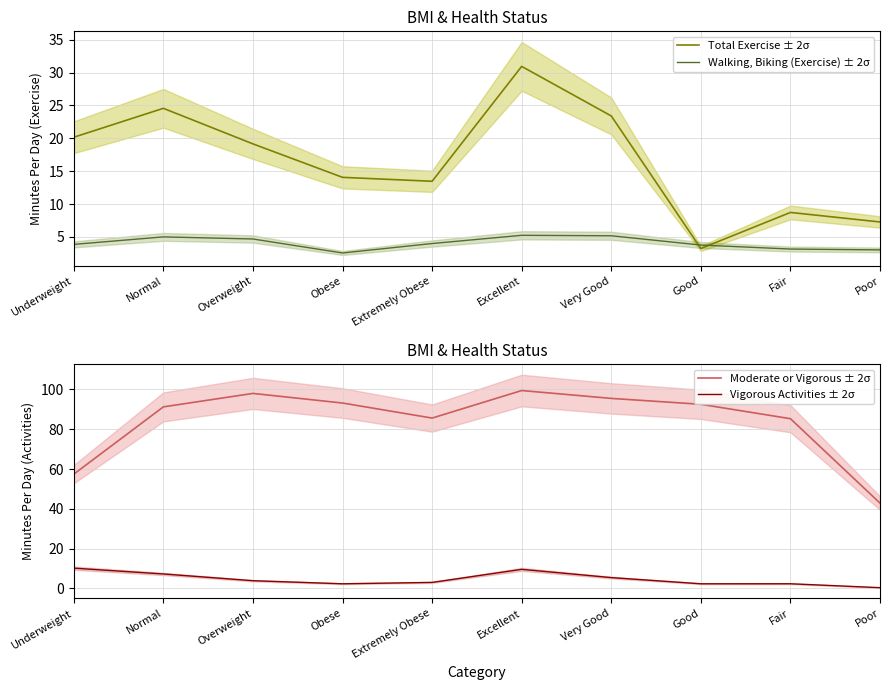

Which series changed the most between Obese and Poor?

Moderate or Vigorous ± 2σ